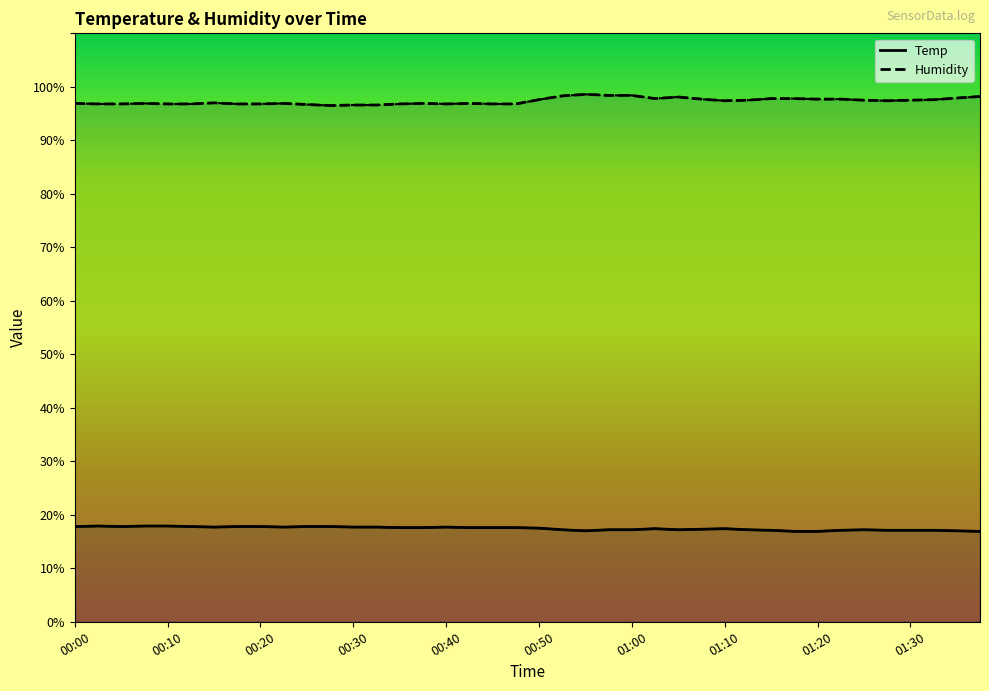

At which label does Humidity first exceed 97?

00:50